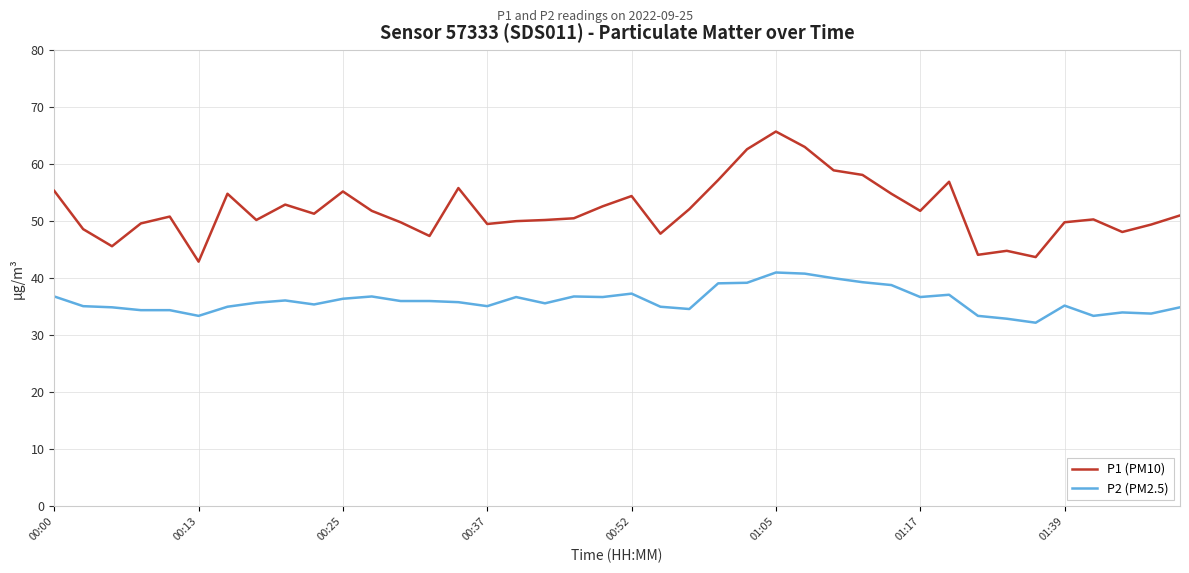

What is the greatest value displayed?

65.7